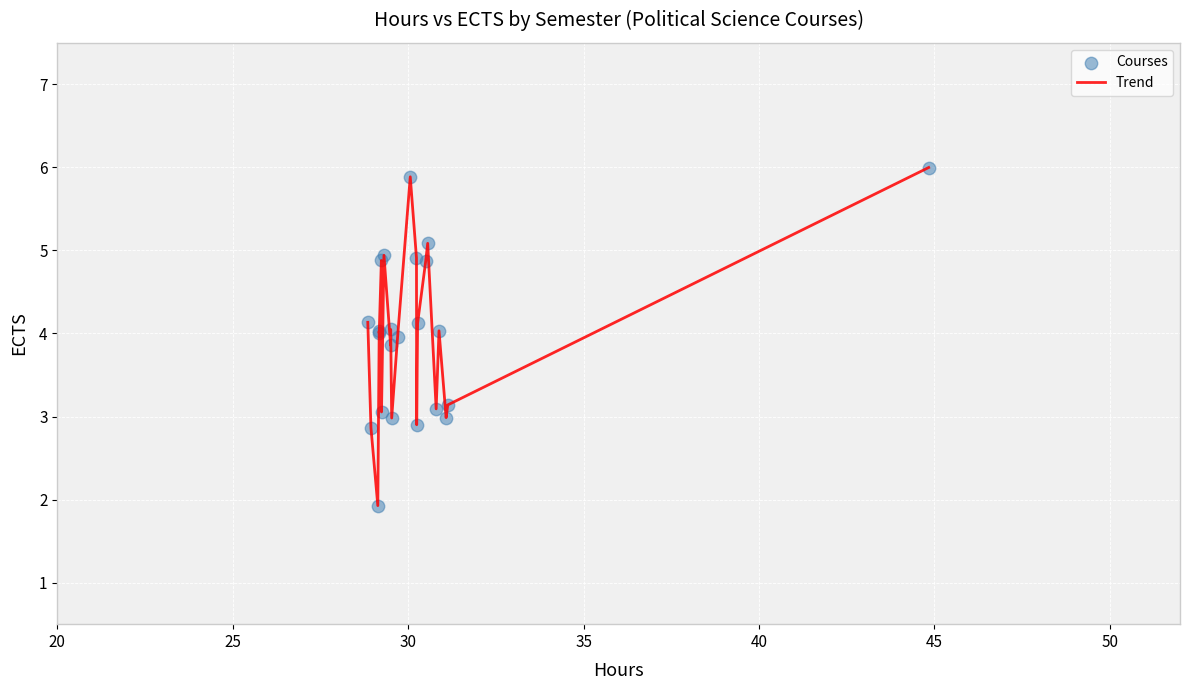

What is the greatest value displayed?

6.0